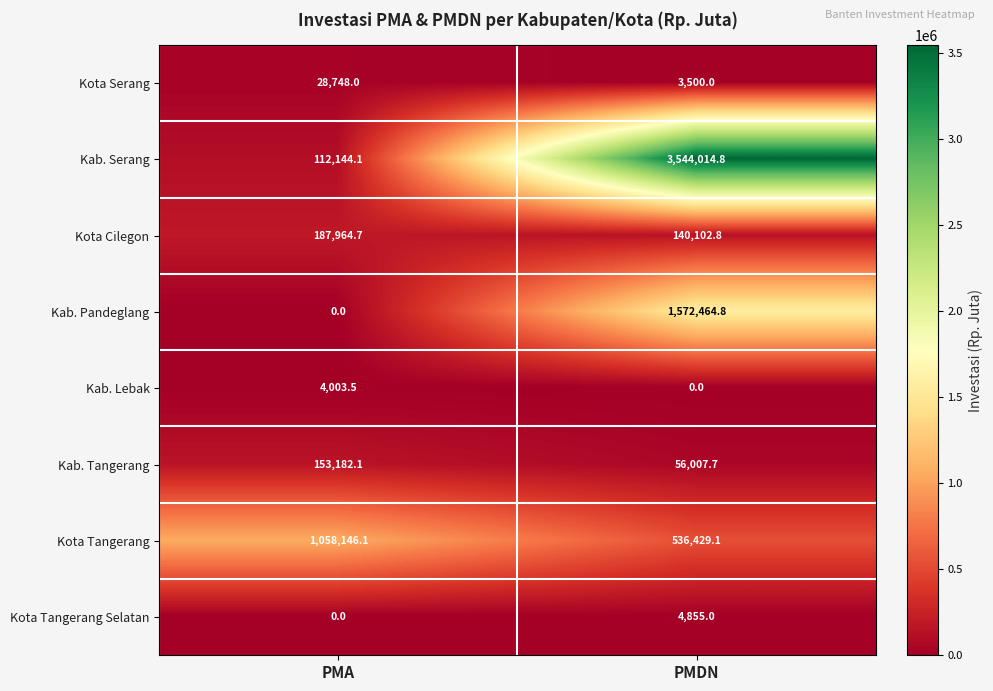

The Kota Tangerang series shows 536429.1 at PMDN. True or false?

True